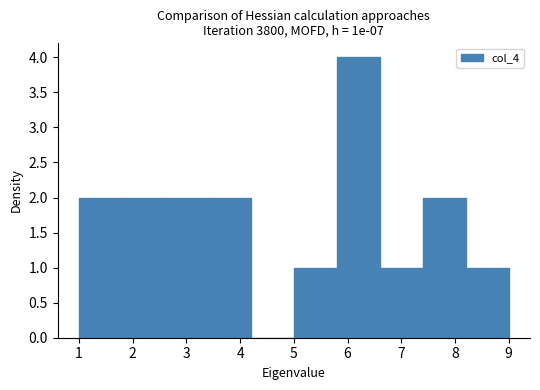

Reading left to right, list every bar in this chart as the range it spans on the x-axis followed by its height. The values are not printed on the chart, so give them approximately, as read against the axis.

1.0 to 1.8: 2
1.8 to 2.6: 2
2.6 to 3.4: 2
3.4 to 4.2: 2
4.2 to 5.0: 0
5.0 to 5.8: 1
5.8 to 6.6: 4
6.6 to 7.4: 1
7.4 to 8.2: 2
8.2 to 9.0: 1